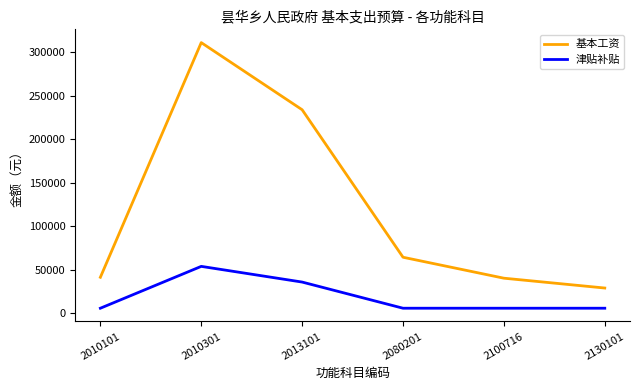

List the series in order of their peak value, lowest first.

津贴补贴, 基本工资